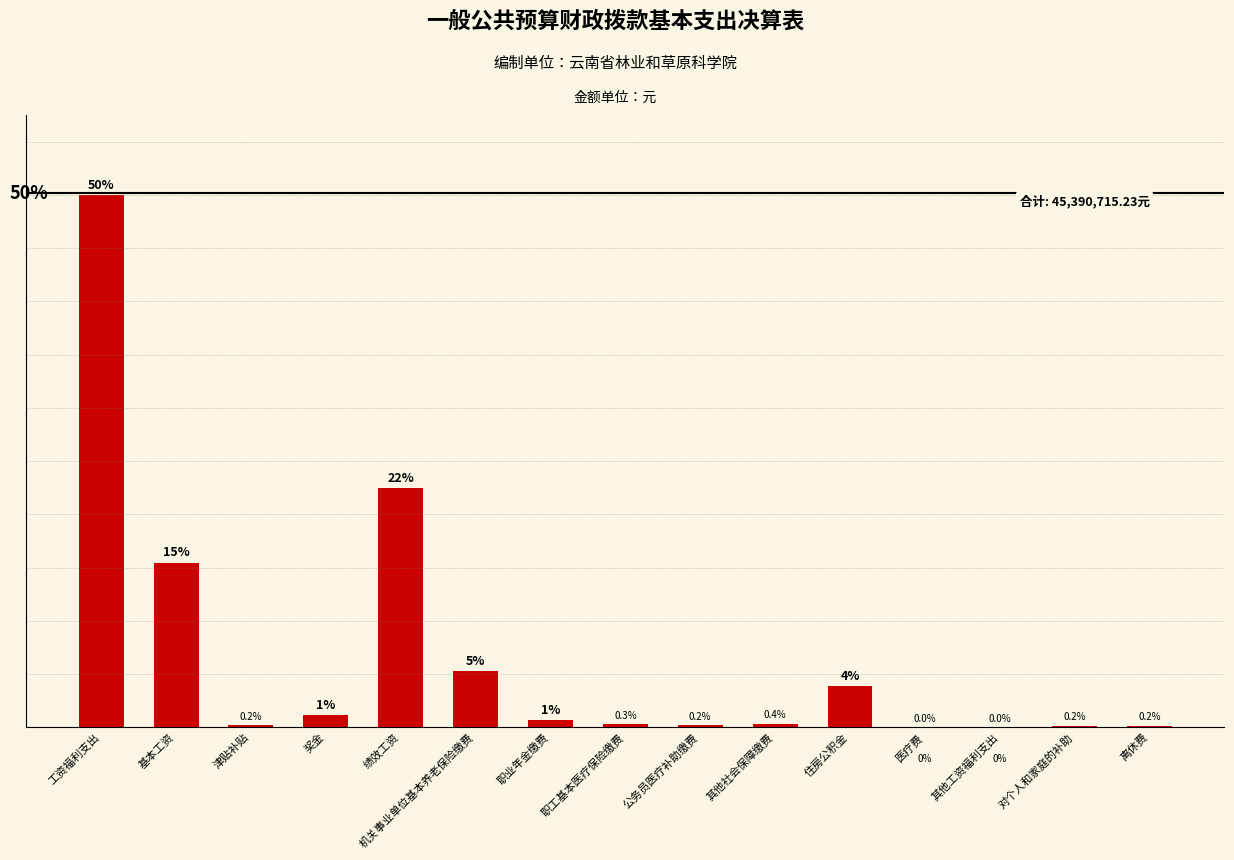

Which category has the highest value across all series?

工资福利支出